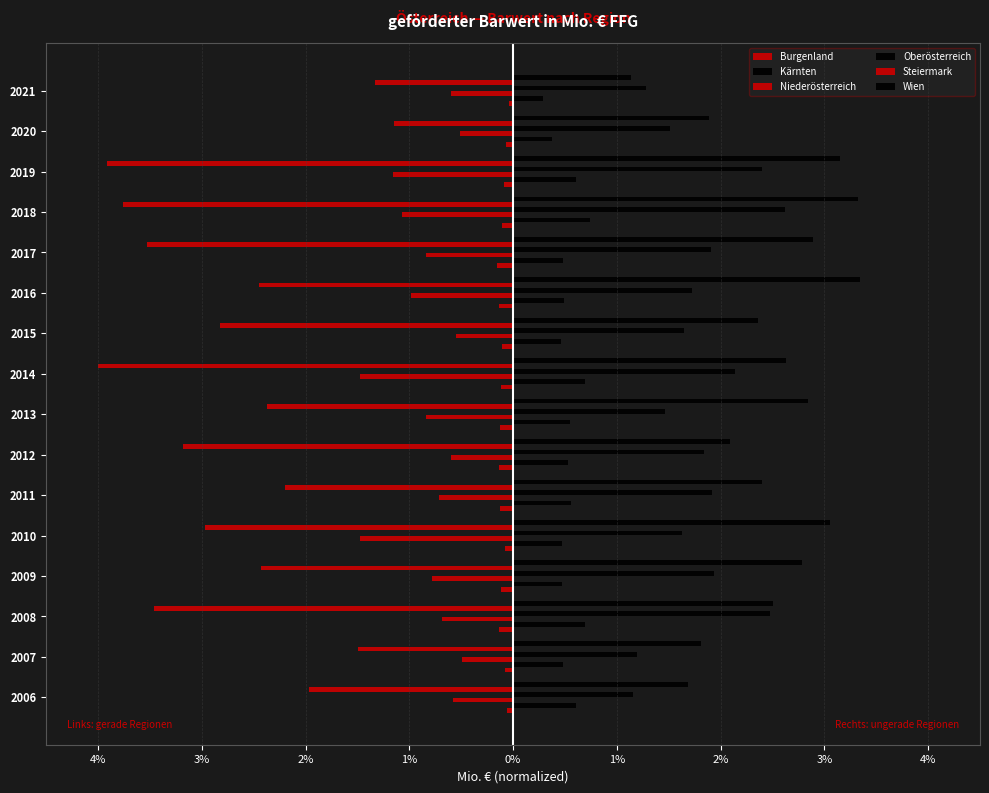

How many series are shown in this chart?

6